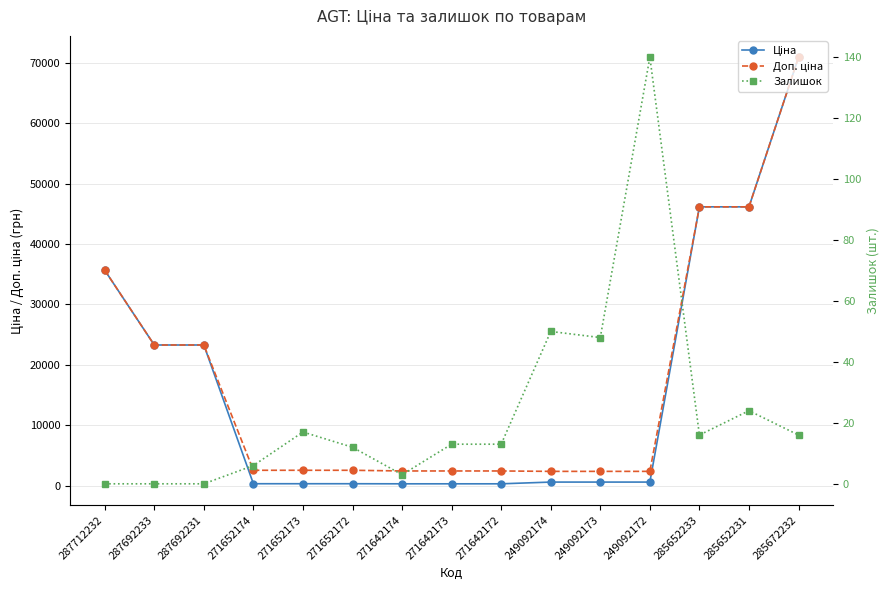

True or false: Ціна and Доп. ціна cross at least once.

False